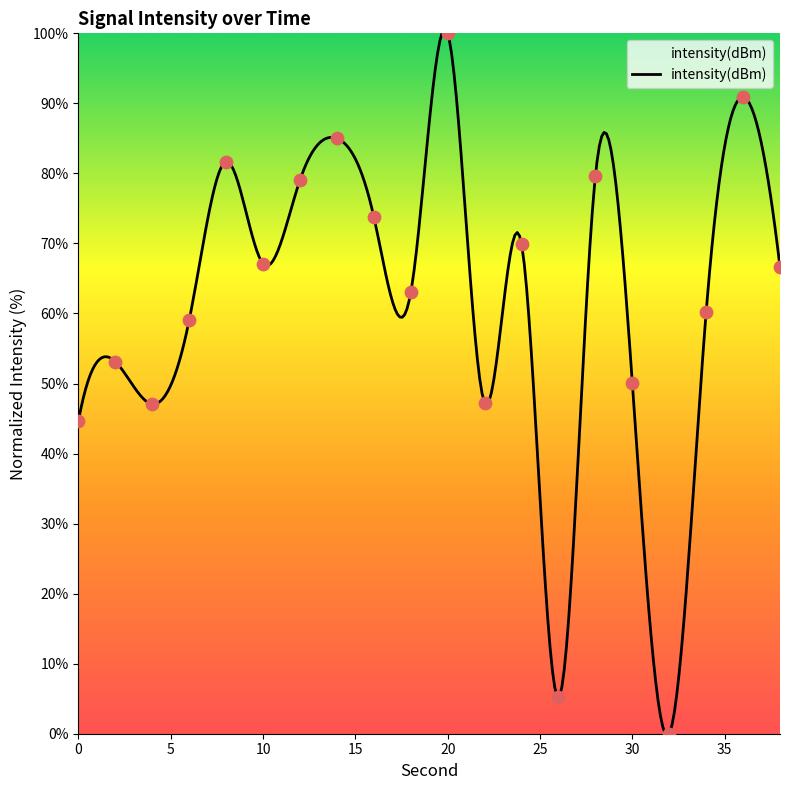

What is the change in value from 18 to 24?

+6.9